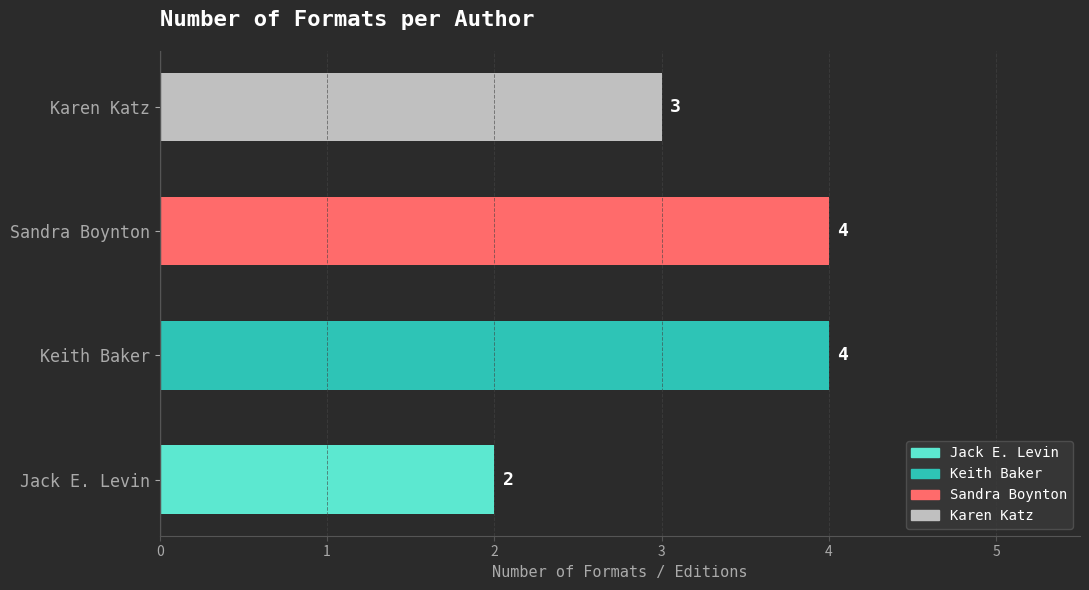

Is it true that the value at Karen Katz is 3?

True